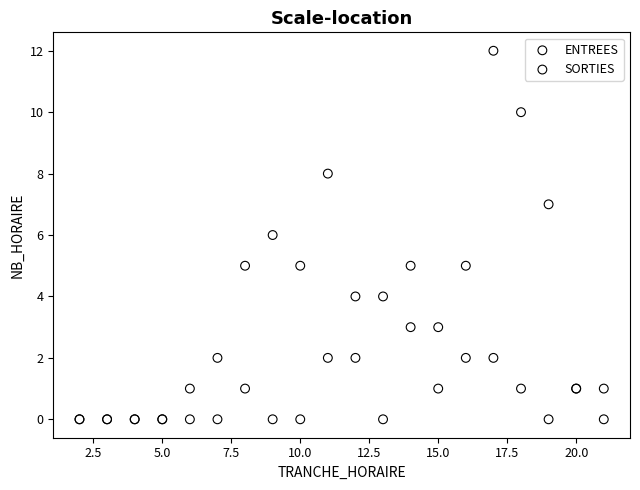

What are all the series names shown in the legend?

ENTREES, SORTIES